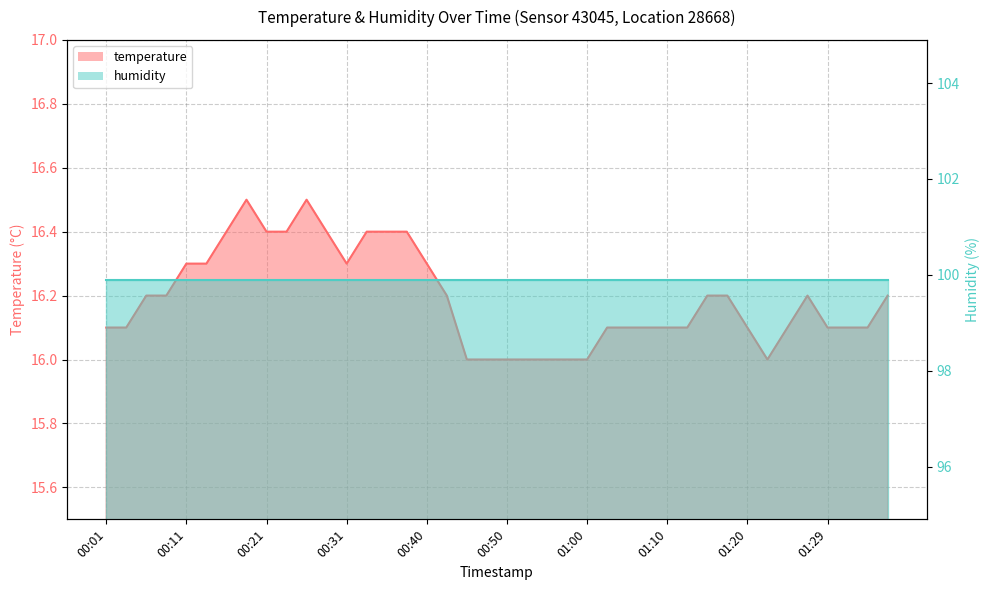

Reading left to right, list all the values displayed in this chart.

00:01=16.1	00:04=16.1	00:06=16.2	00:09=16.2	00:11=16.3	00:14=16.3	00:16=16.4	00:19=16.5	00:21=16.4	00:23=16.4	00:26=16.5	00:28=16.4	00:31=16.3	00:33=16.4	00:36=16.4	00:38=16.4	00:40=16.3	00:43=16.2	00:45=16.0	00:48=16.0	00:50=16.0	00:53=16.0	00:55=16.0	00:57=16.0	01:00=16.0	01:02=16.1	01:05=16.1	01:07=16.1	01:10=16.1	01:12=16.1	01:15=16.2	01:17=16.2	01:20=16.1	01:22=16.0	01:25=16.1	01:27=16.2	01:29=16.1	01:32=16.1	01:35=16.1	01:37=16.2